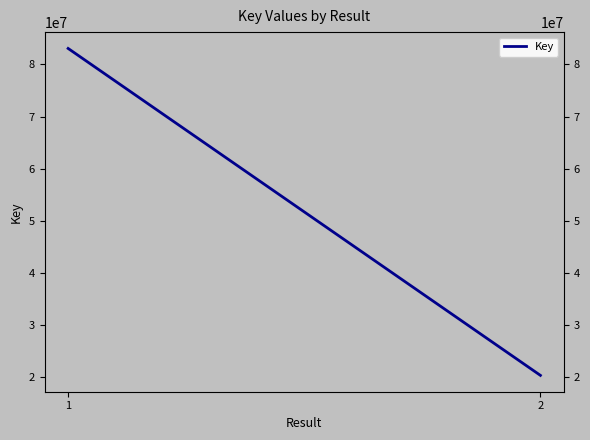

What is the change in value from 1 to 2?

-62656860